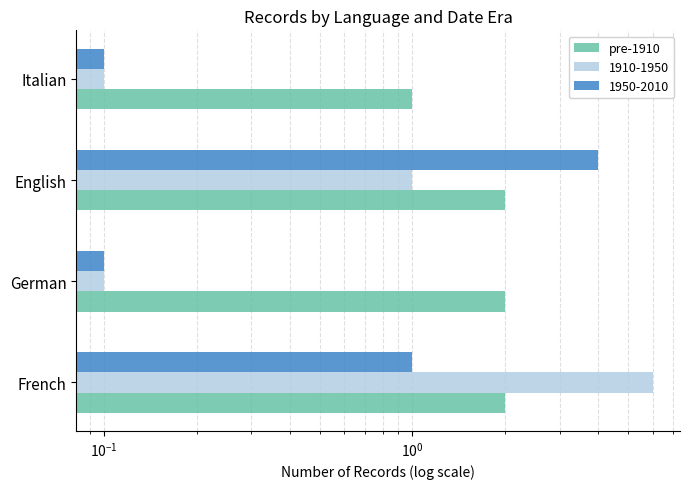

The chart shows a value of 1 at Italian. True or false?

False